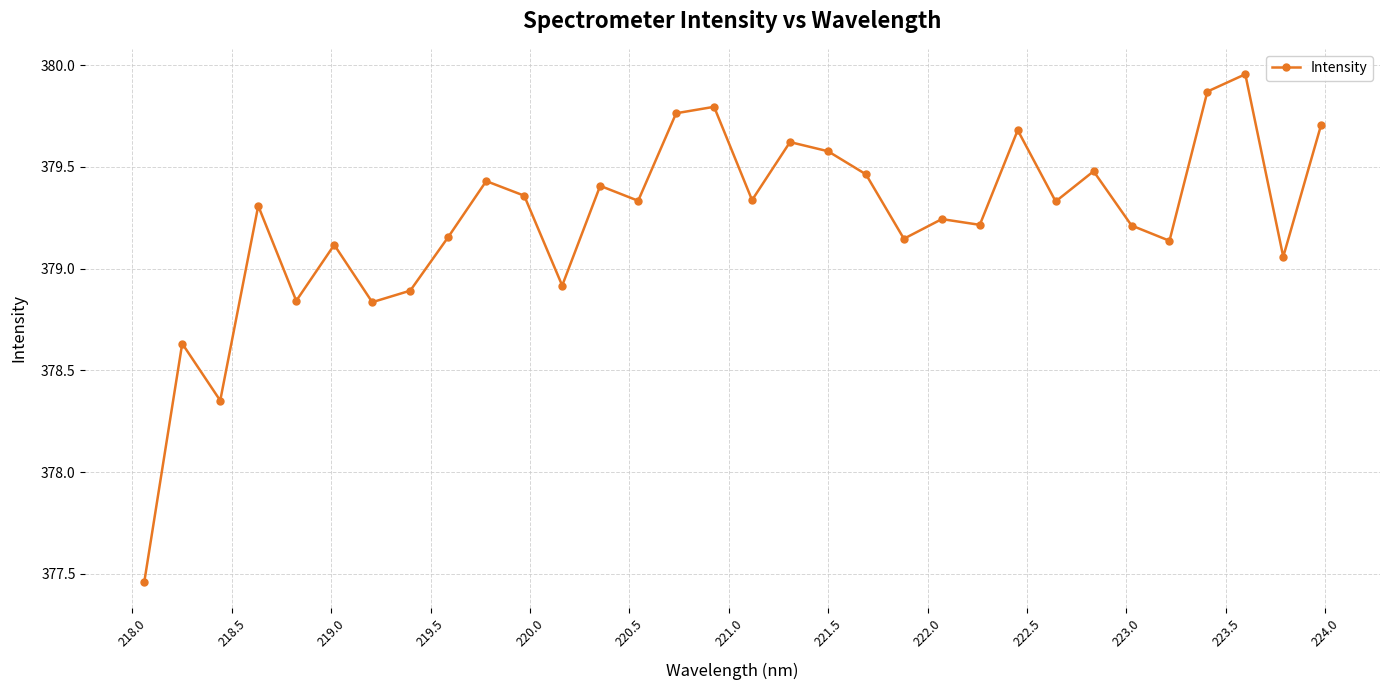

True or false: the data has more than 1 interior local peaks.

True